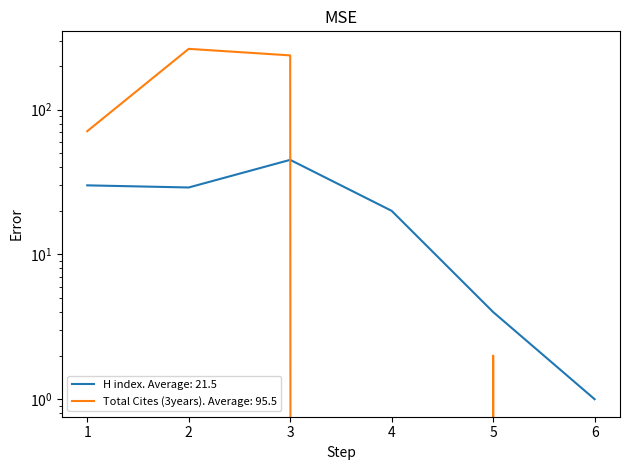

At which category does the chart reach its peak across all series?

2